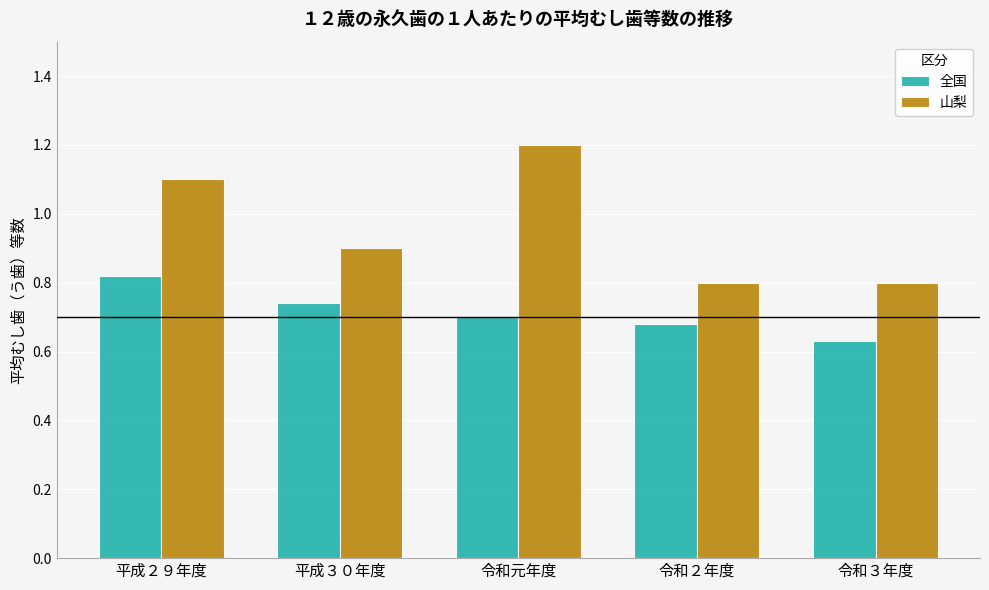

The 山梨 series shows 0.8 at 令和２年度. True or false?

True